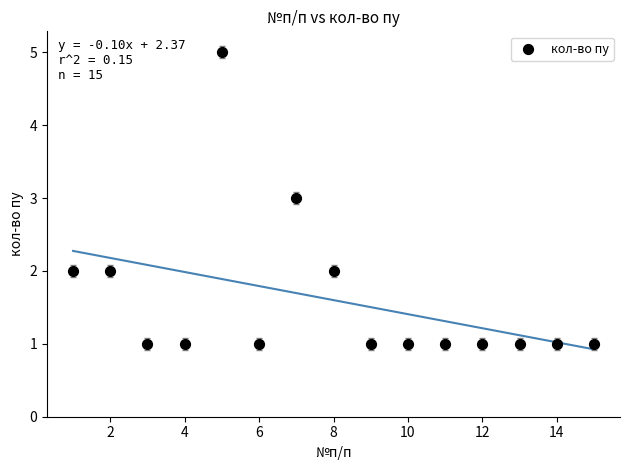

What is the range of Y values (max minus min)?

4